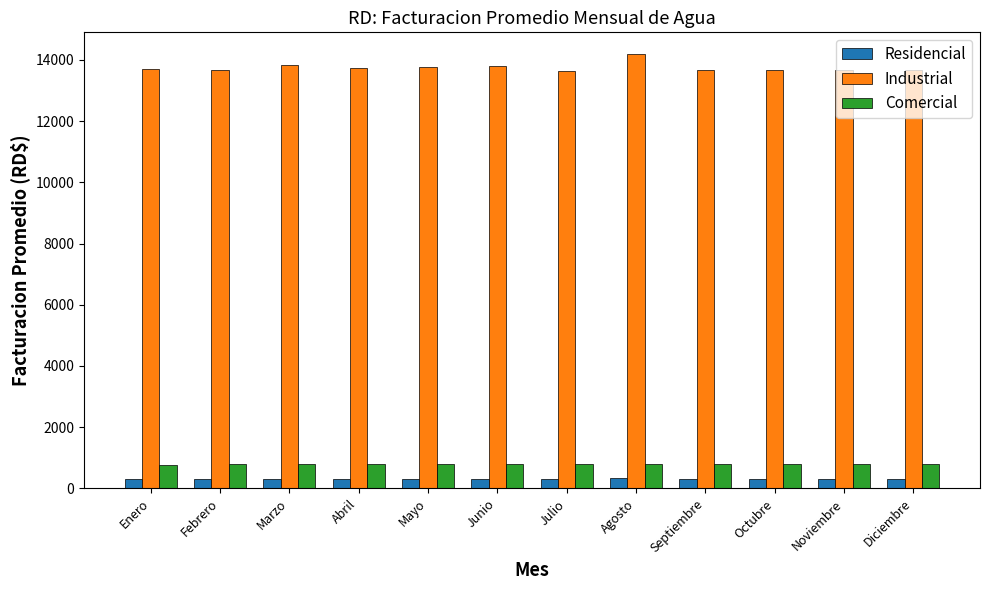

Rank the series by their maximum value, from lowest to highest.

Residencial, Comercial, Industrial